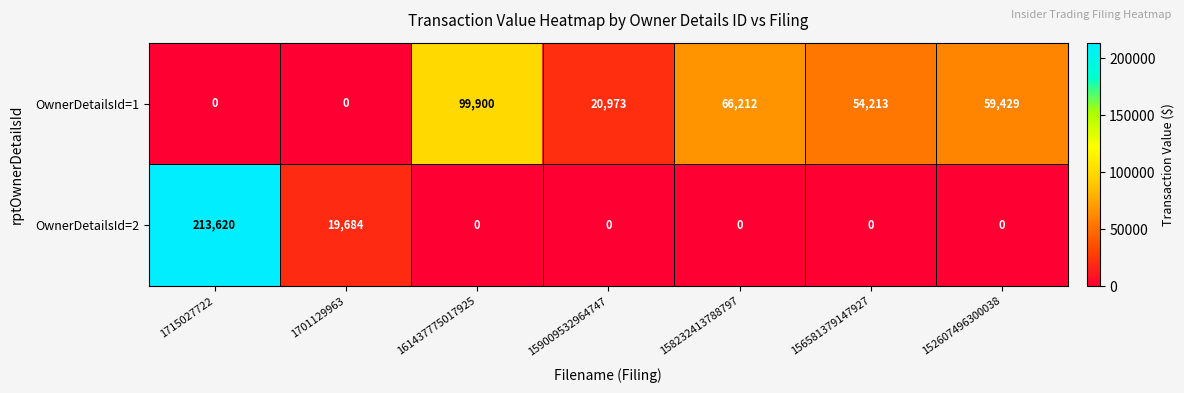

Which category has the highest value in the OwnerDetailsId=2 series?

1715027722